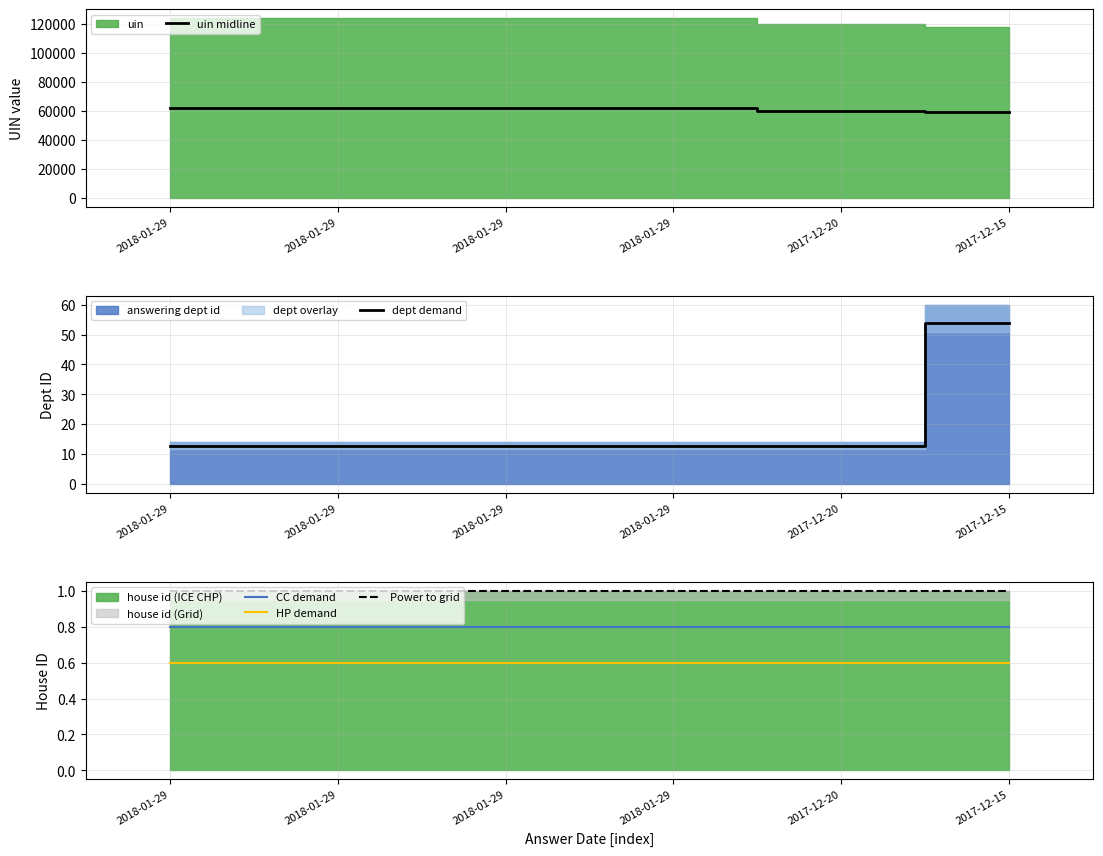

Read the uin midline value at 2018-01-29.

61939.0